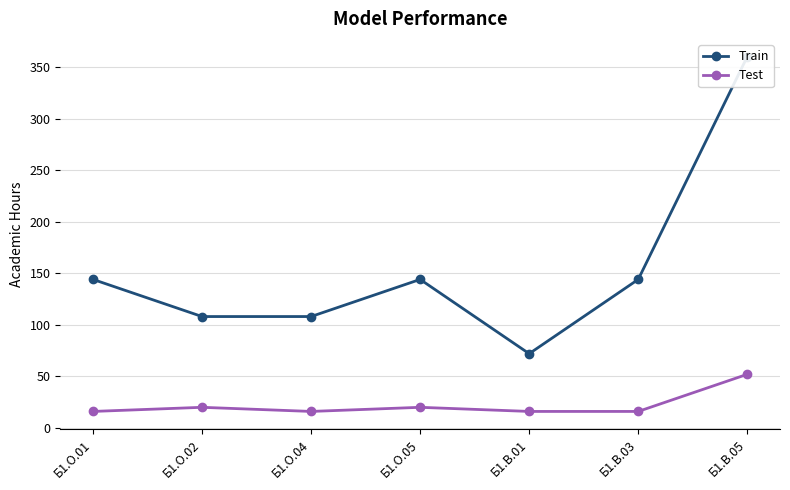

What is the label of the 3rd point from the right?

Б1.В.01